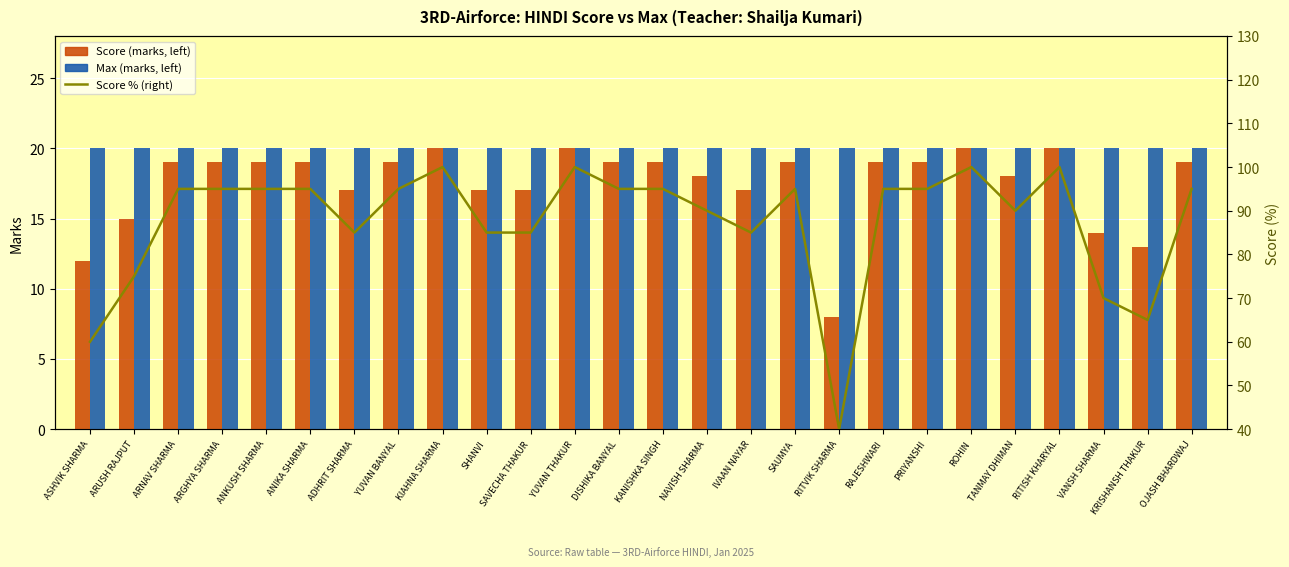

What is the lowest value of the Score (marks) series?

8